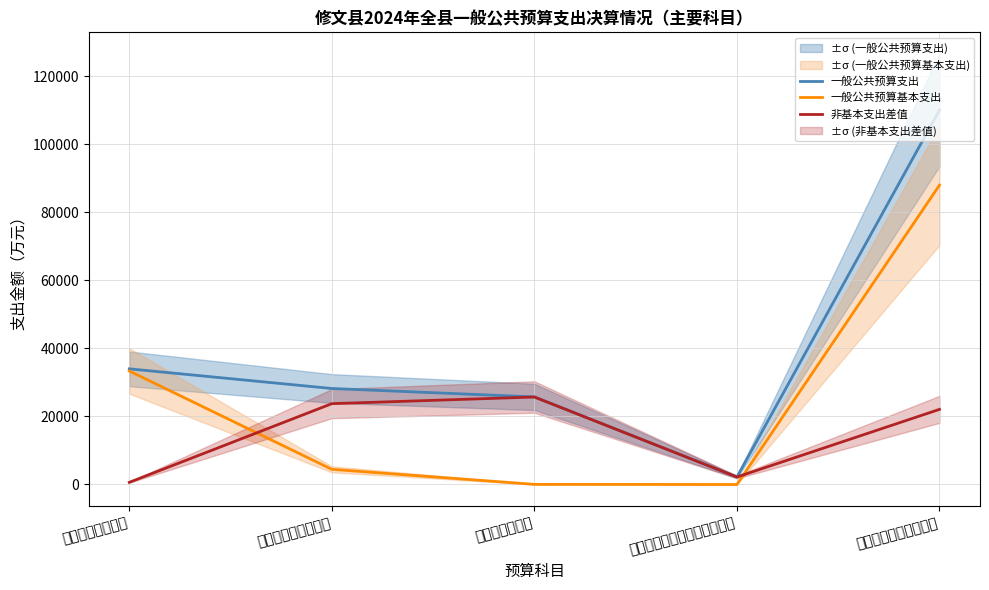

What are all the series names shown in the legend?

一般公共预算支出, 一般公共预算基本支出, 非基本支出差值